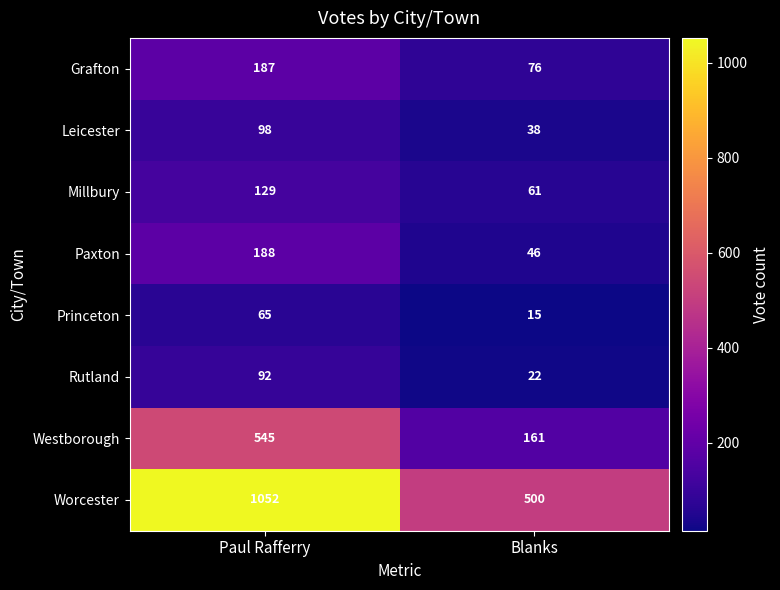

How many data points does each series have?

2